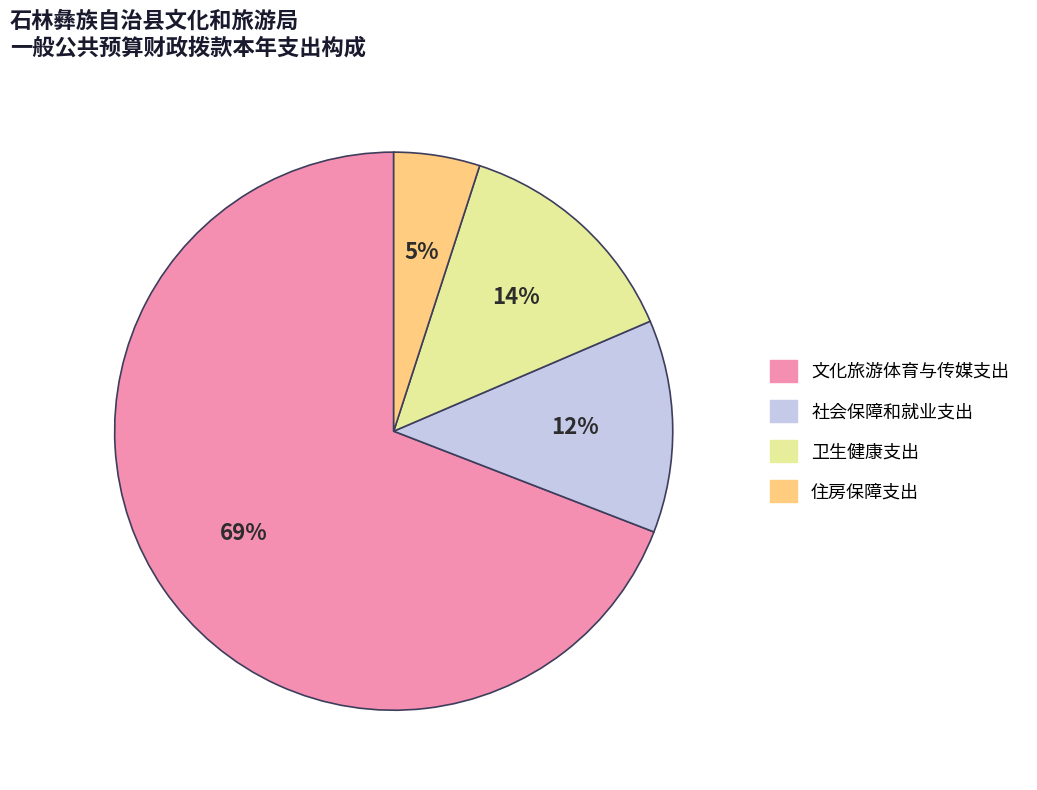

True or false: 社会保障和就业支出 accounts for 1% of the total.

False